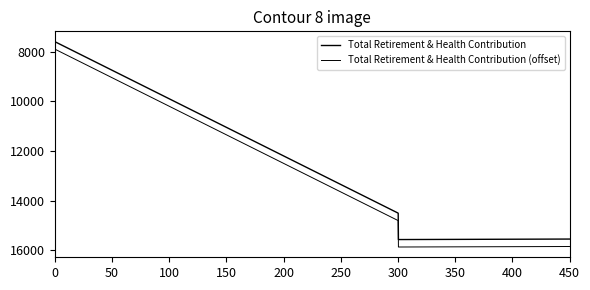

In Total Retirement & Health Contribution (offset), how many points are higher than both neighbors (excluding endpoints)?

1